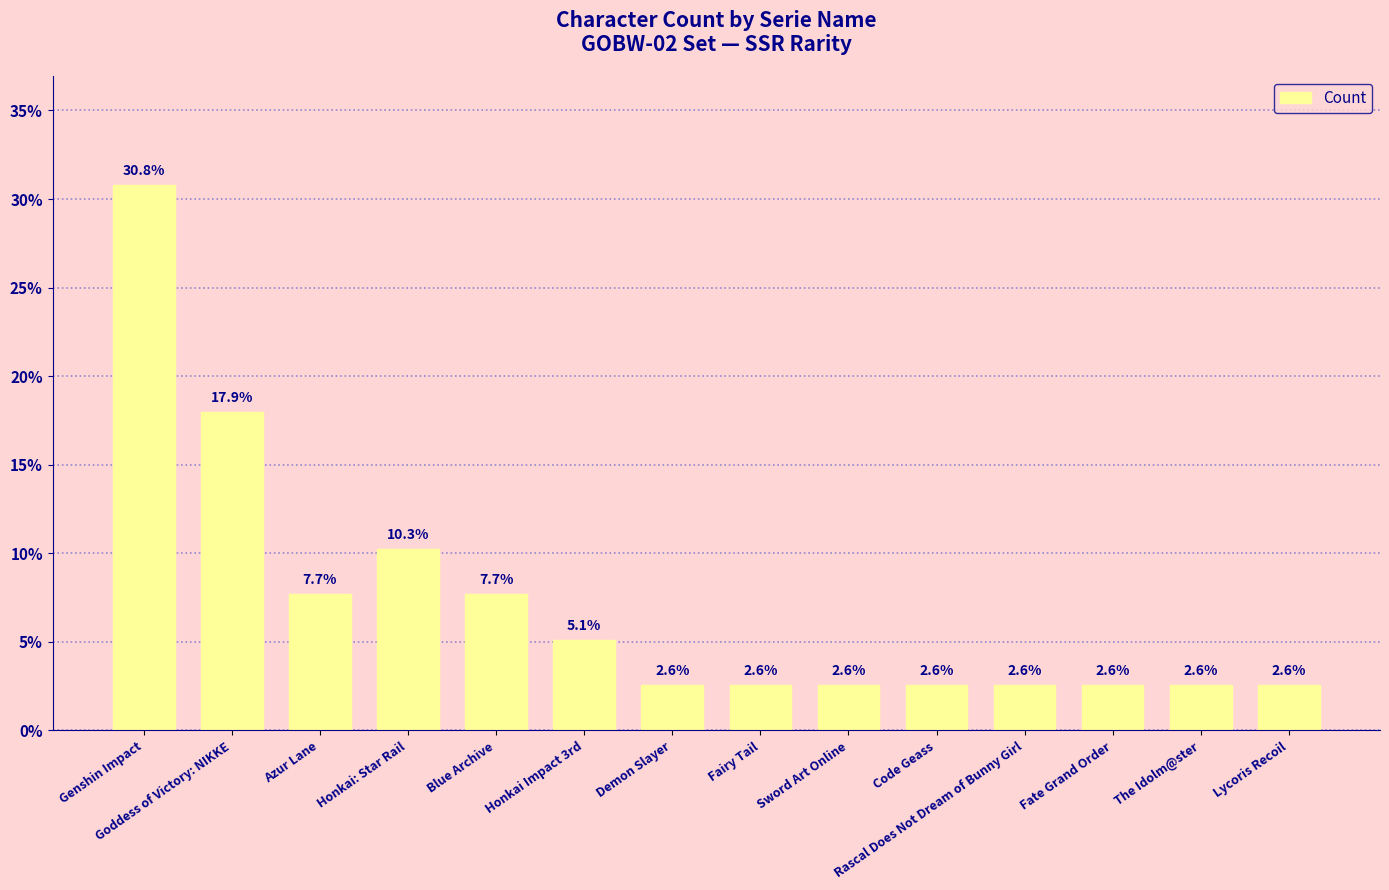

At which category does the chart reach its peak across all series?

Genshin Impact